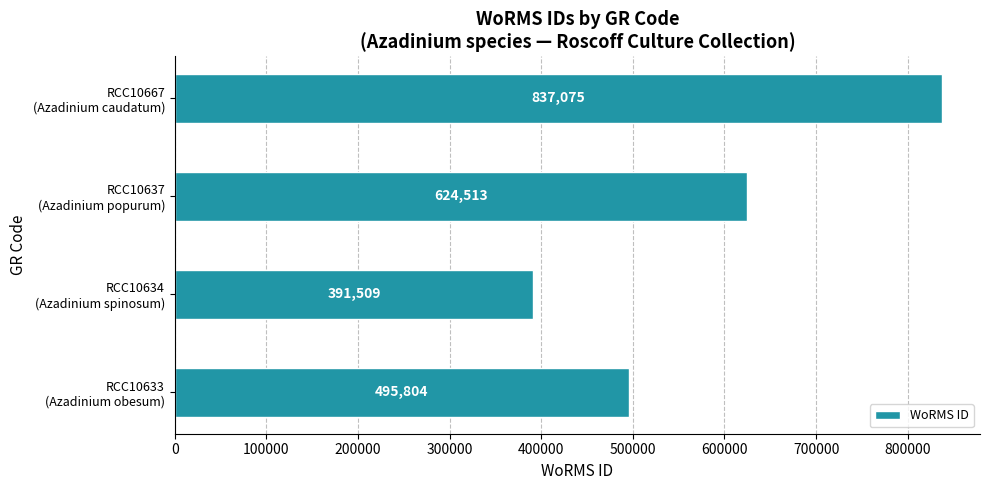

List the labels in order of value, largest first.

RCC10667
(Azadinium caudatum), RCC10637
(Azadinium popurum), RCC10633
(Azadinium obesum), RCC10634
(Azadinium spinosum)